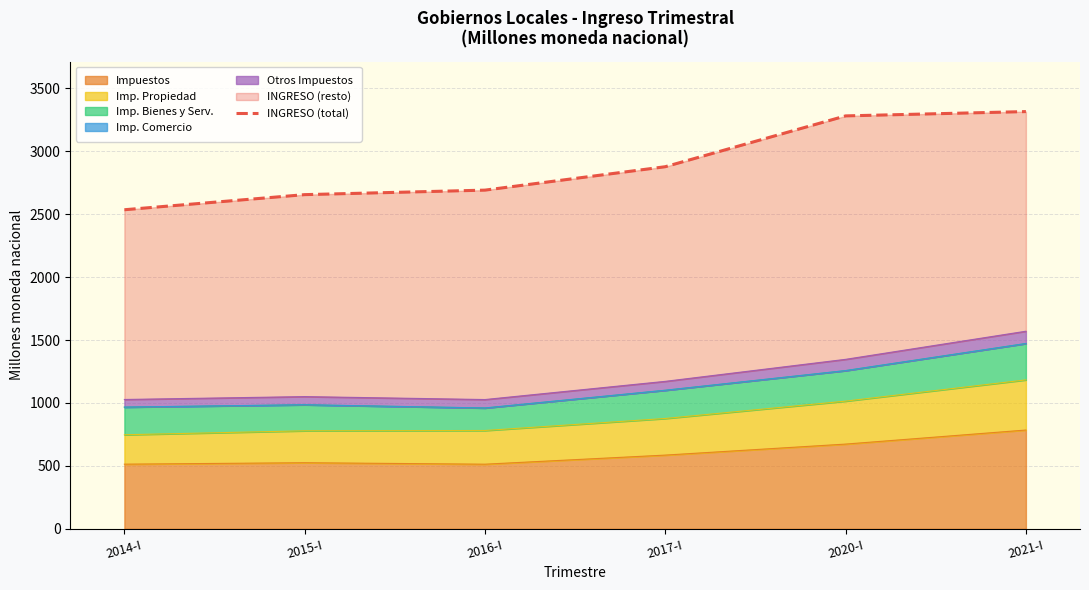

What is the greatest value displayed?

3314.9